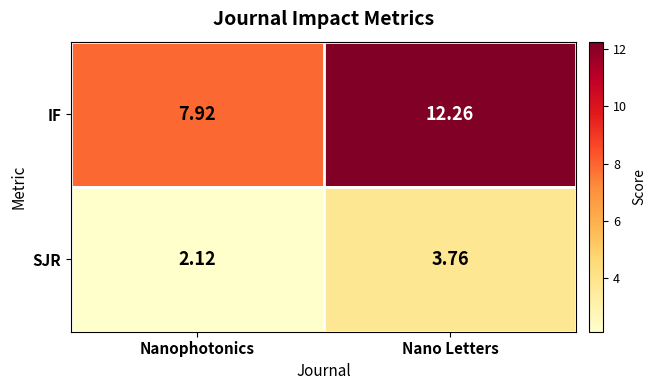

List the labels in order of IF value, largest first.

Nano Letters, Nanophotonics